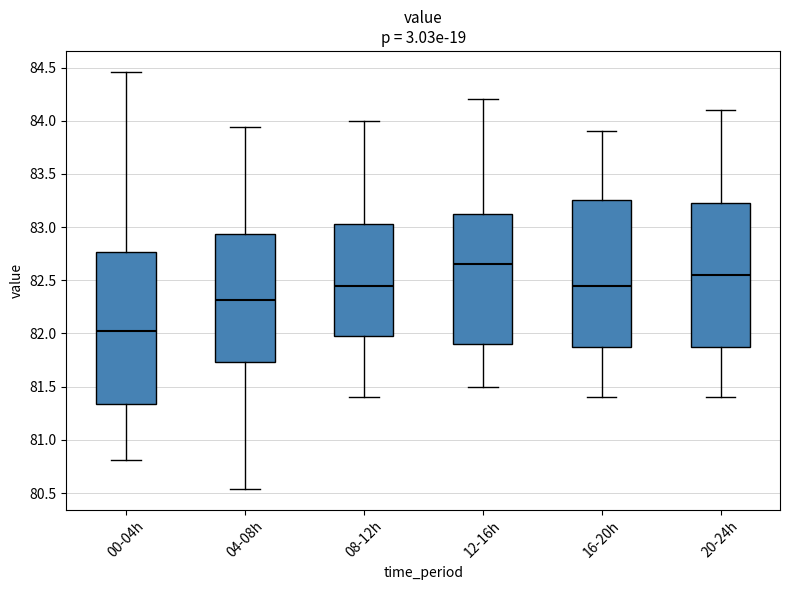

Where does the median line of the box for 08-12h sit on the y-axis? The values are not printed on the chart, so give them approximately, as read against the axis.

82.45